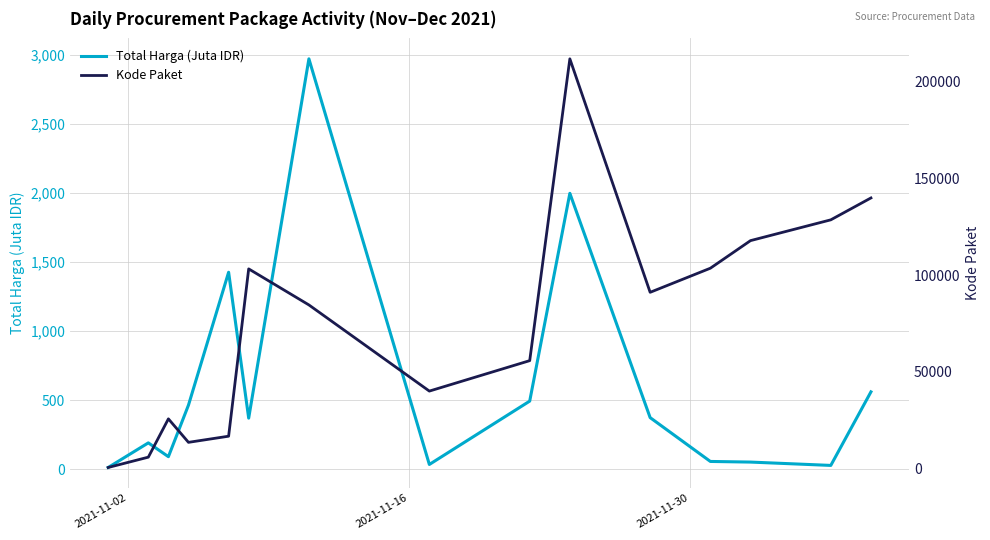

How many categories are shown in the chart?

15